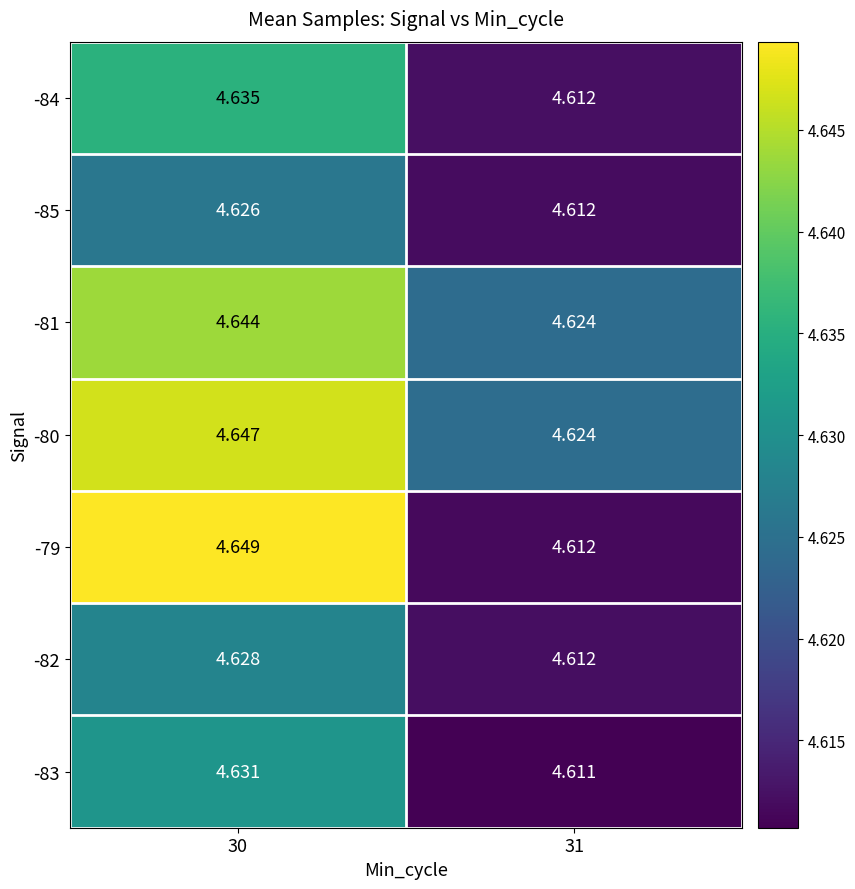

Is the value of -83 at 31 greater than the value of -85 at 30?

No